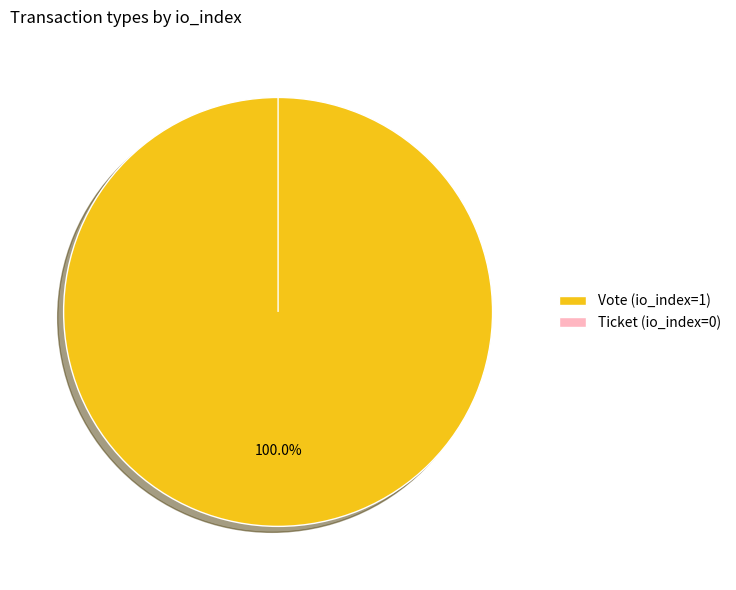

How many slices are in this pie chart?

2